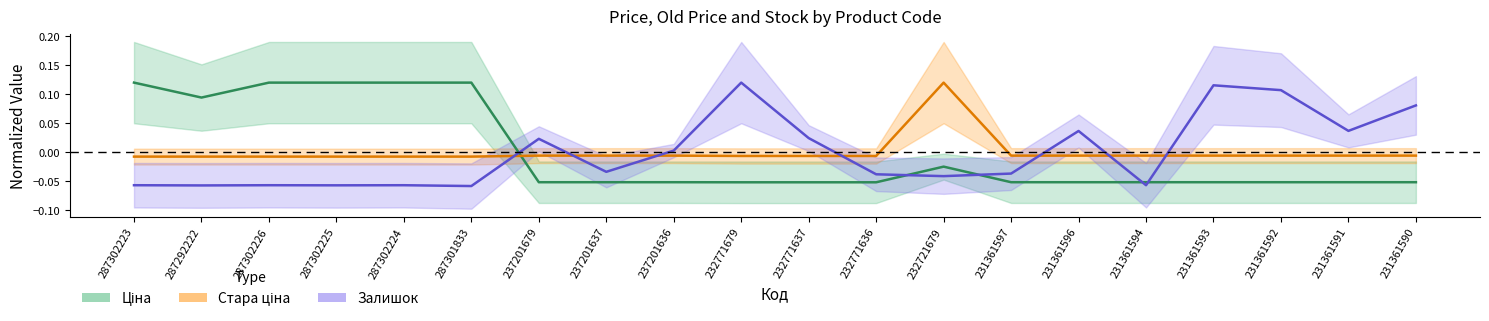

The value of Залишок at 231361597 is -0.0. True or false?

True